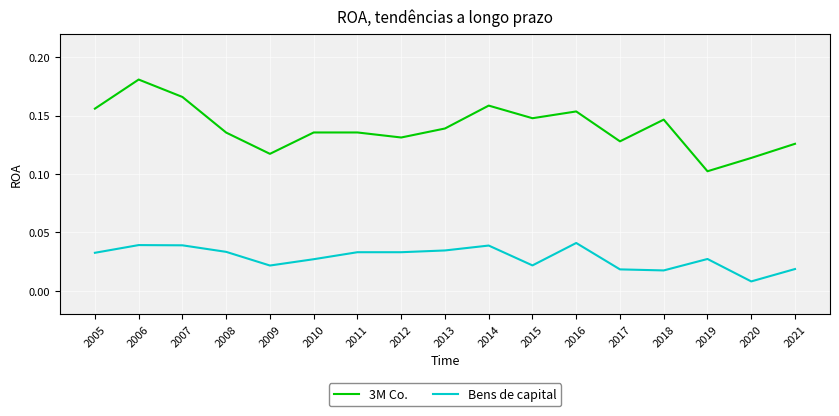

Count the number of data series in this chart.

2